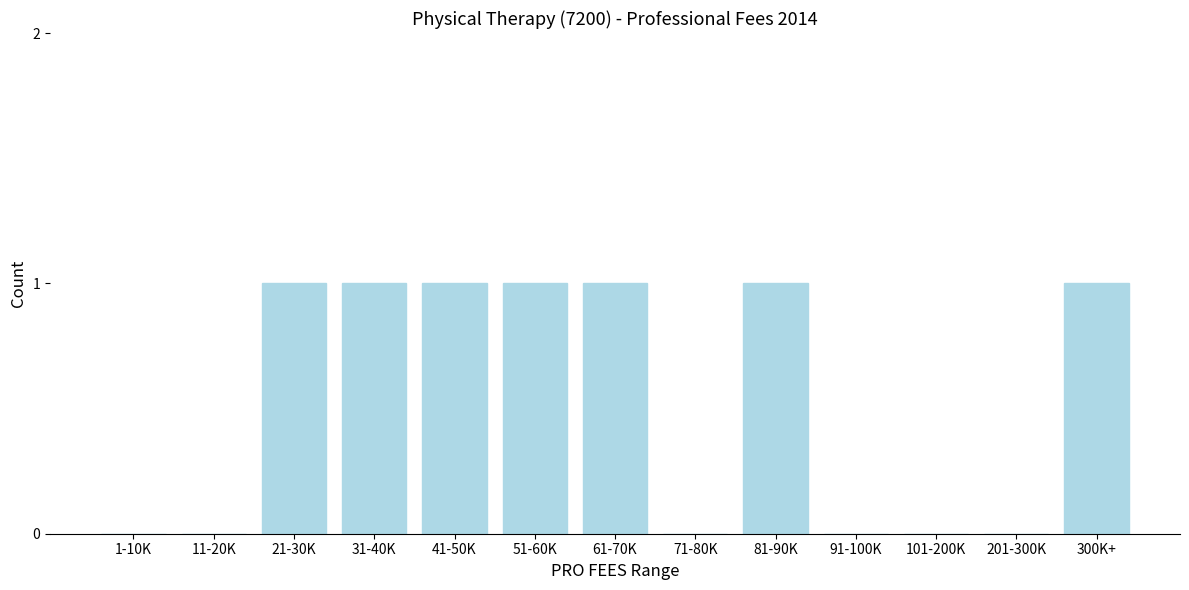

Reading right to left, transcribe all the data shown in this chart.

300K+=1	201-300K=0	101-200K=0	91-100K=0	81-90K=1	71-80K=0	61-70K=1	51-60K=1	41-50K=1	31-40K=1	21-30K=1	11-20K=0	1-10K=0